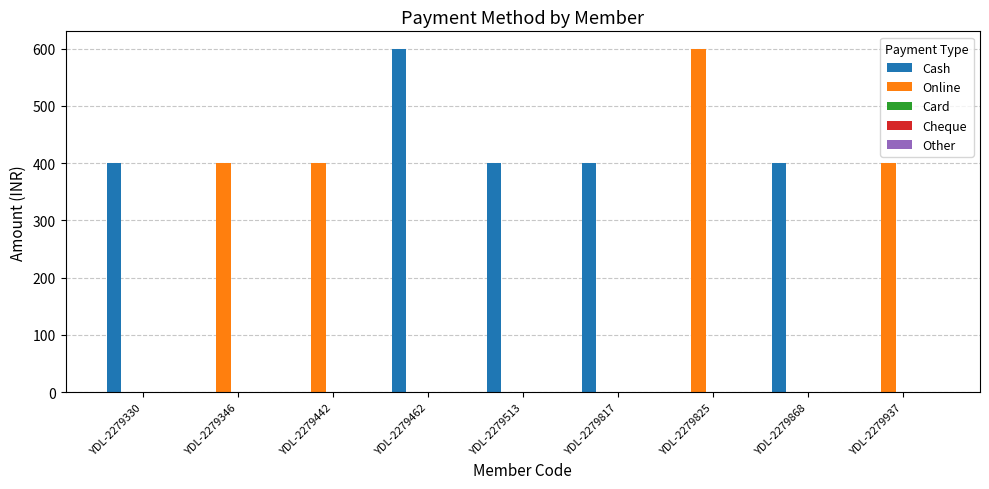

Between YDL-2279513 and YDL-2279825, which series saw the biggest shift?

Online